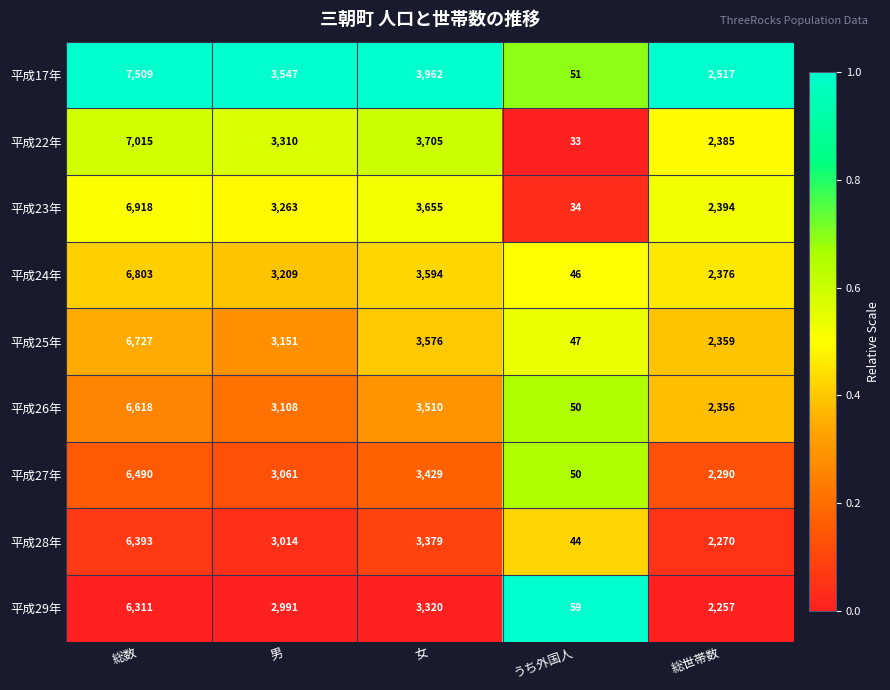

What is the difference between the 平成25年 values at うち外国人 and 女?

3529